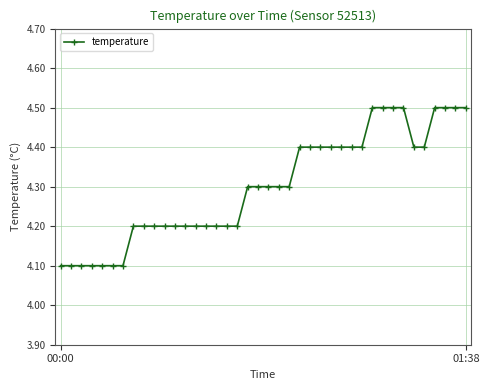

What is the value of the 14th point from the left?

4.2